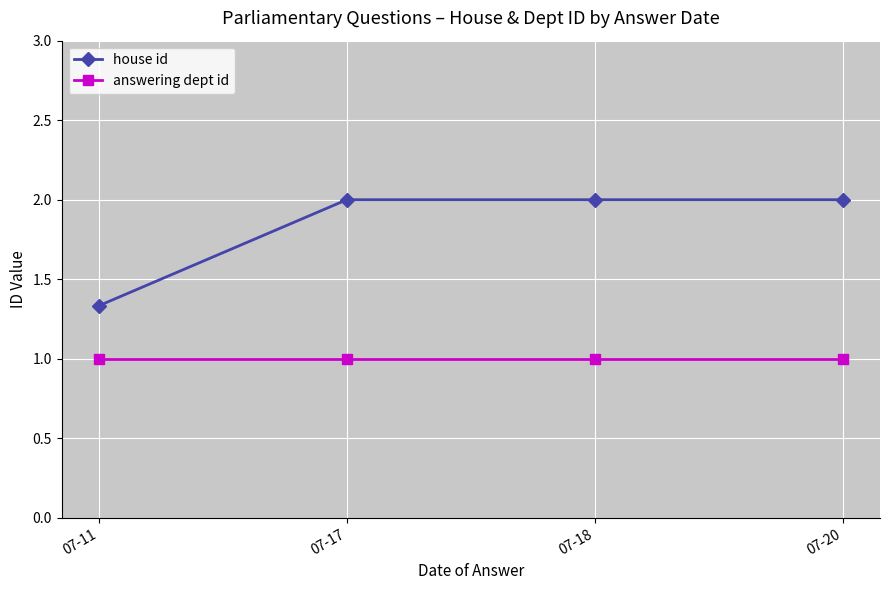

What is the value of the house id point at the 2nd from the left?

2.0